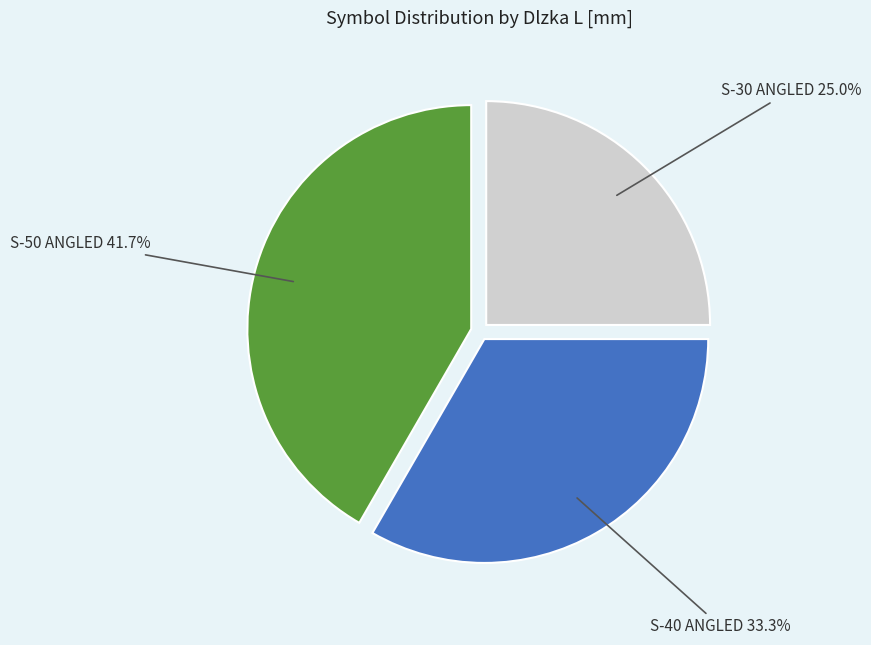

Which category has the smallest portion of the pie?

S-30 ANGLED